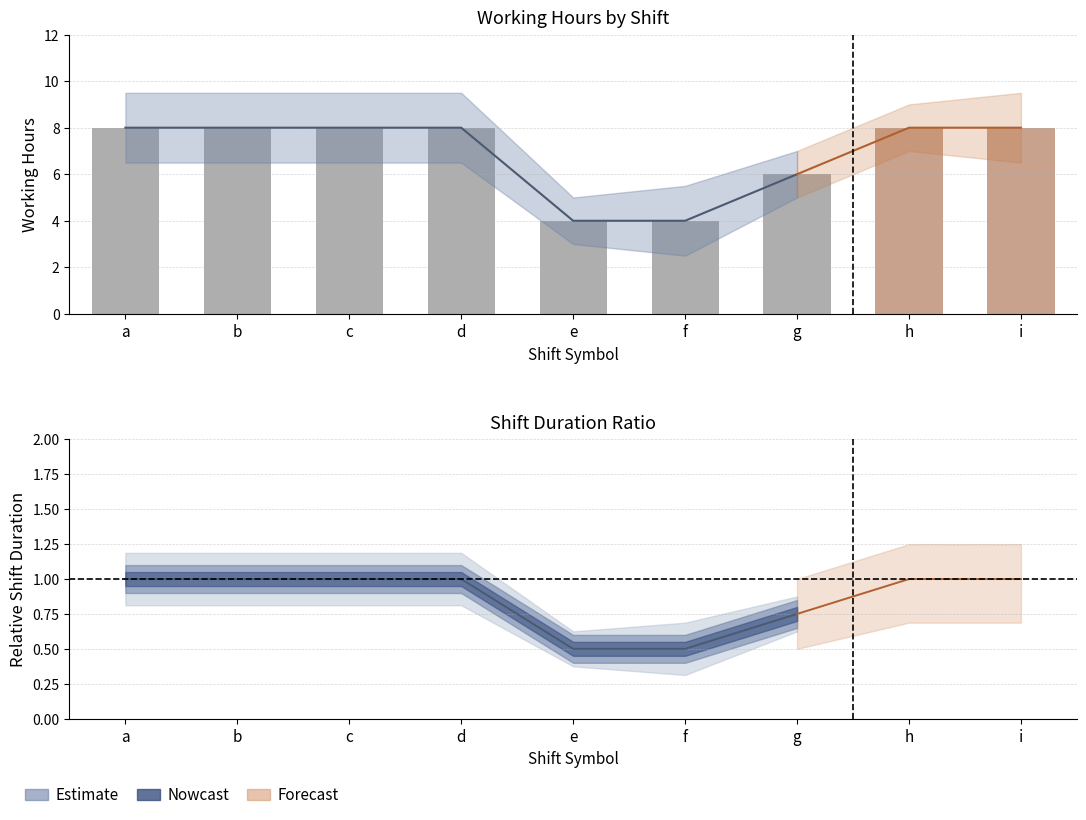

True or false: break_hours_lower has a value of 9.5 at i.

False